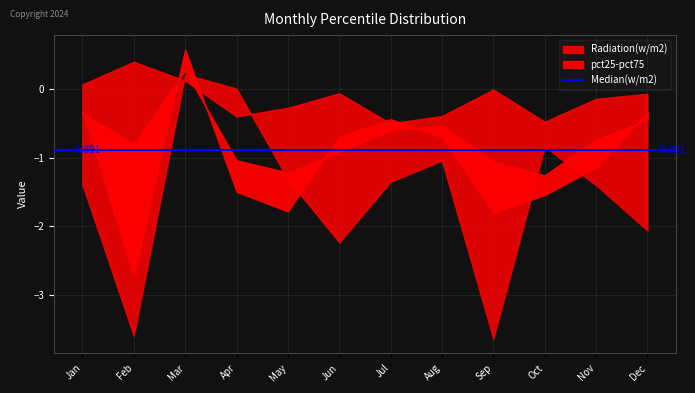

Which category has the highest value across all series?

Mar